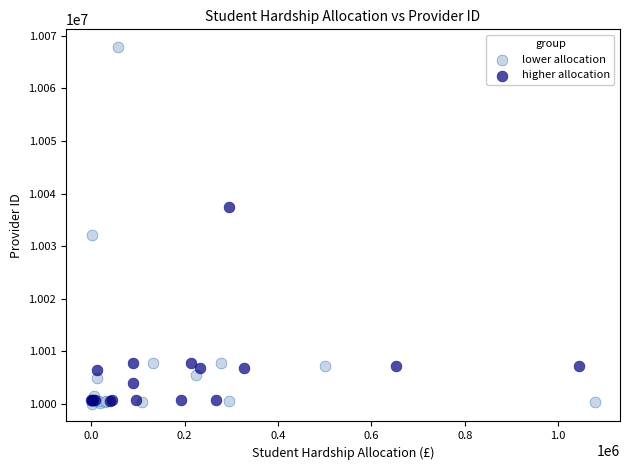

Which series has the widest spread of Y values?

lower allocation